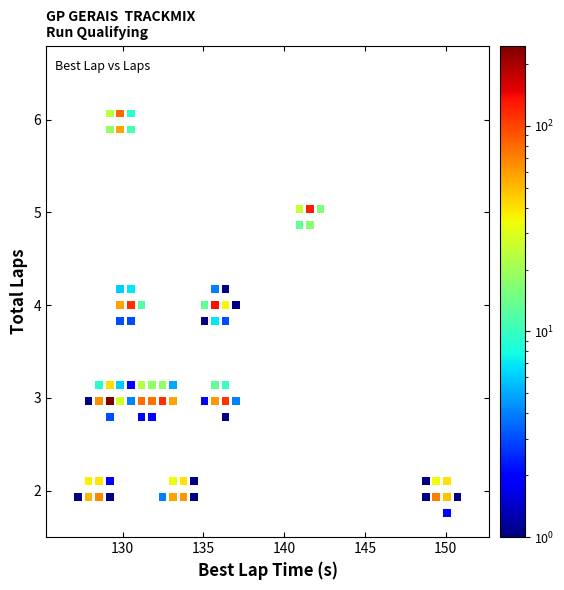

What is the range of X values (max minus min)?

23.5